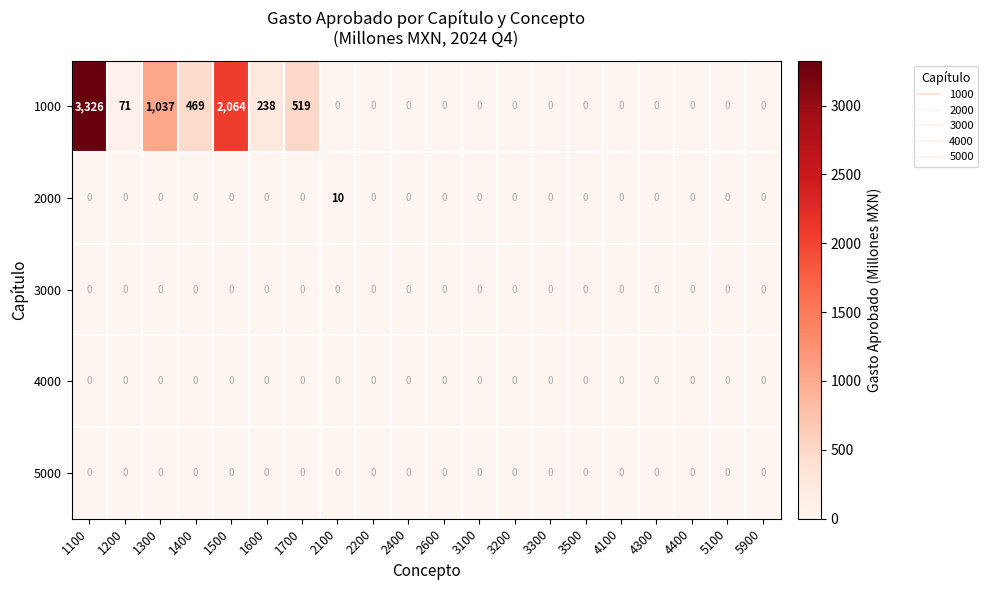

What is the maximum value shown in the chart?

3326